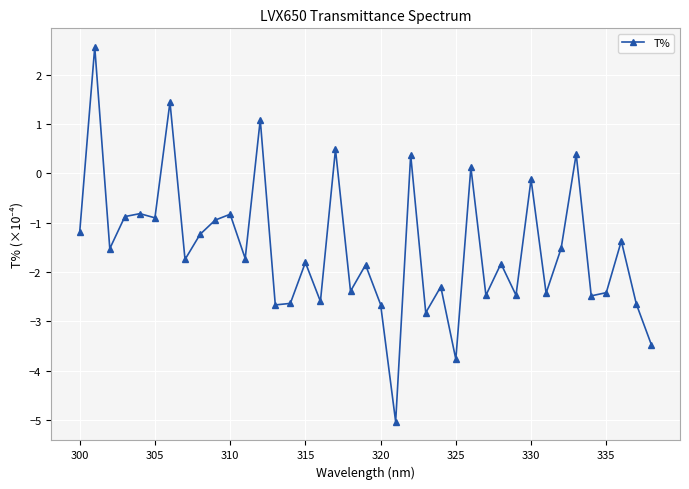

How many distinct data groups are displayed?

1